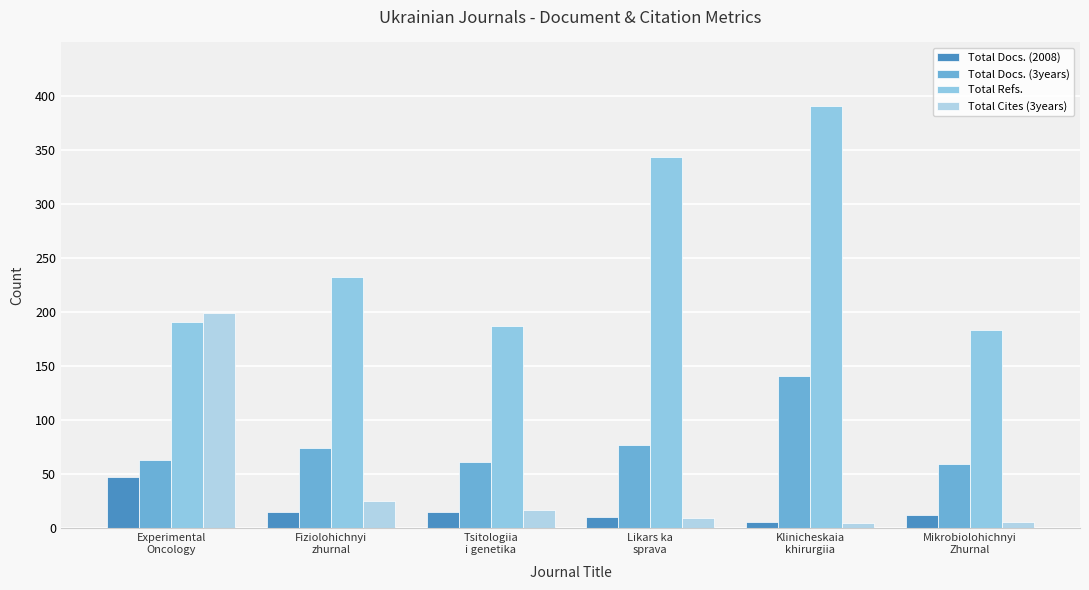

Which series has the largest total across all categories?

Total Refs.